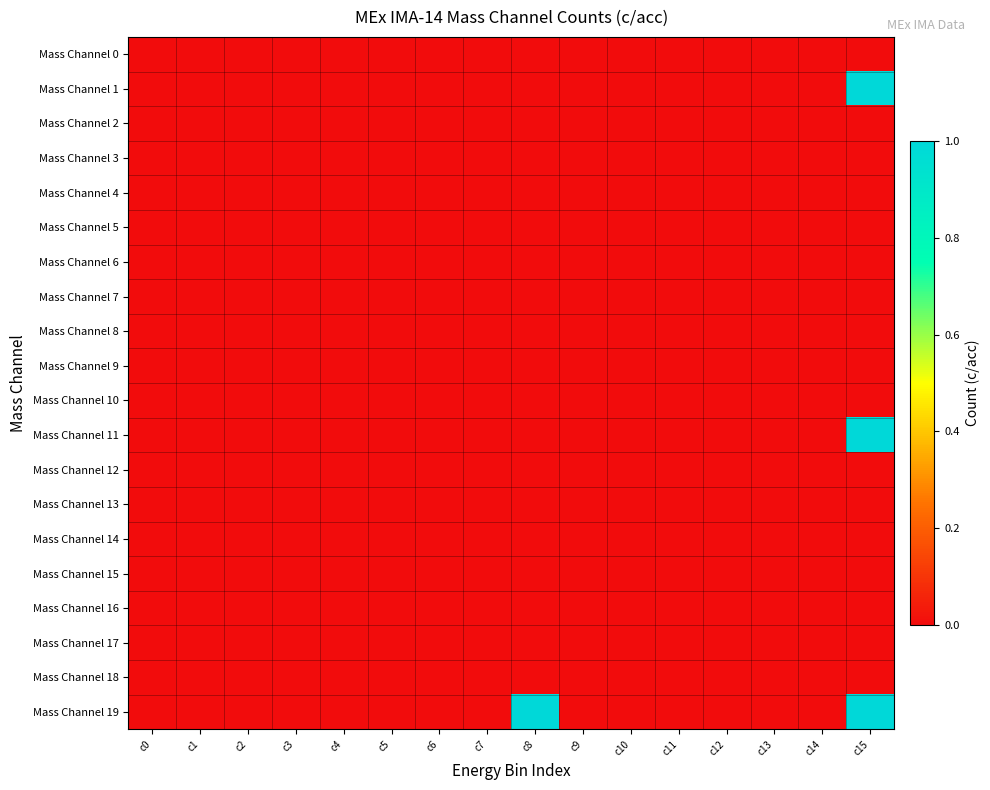

Which category has the highest value across all series?

c15